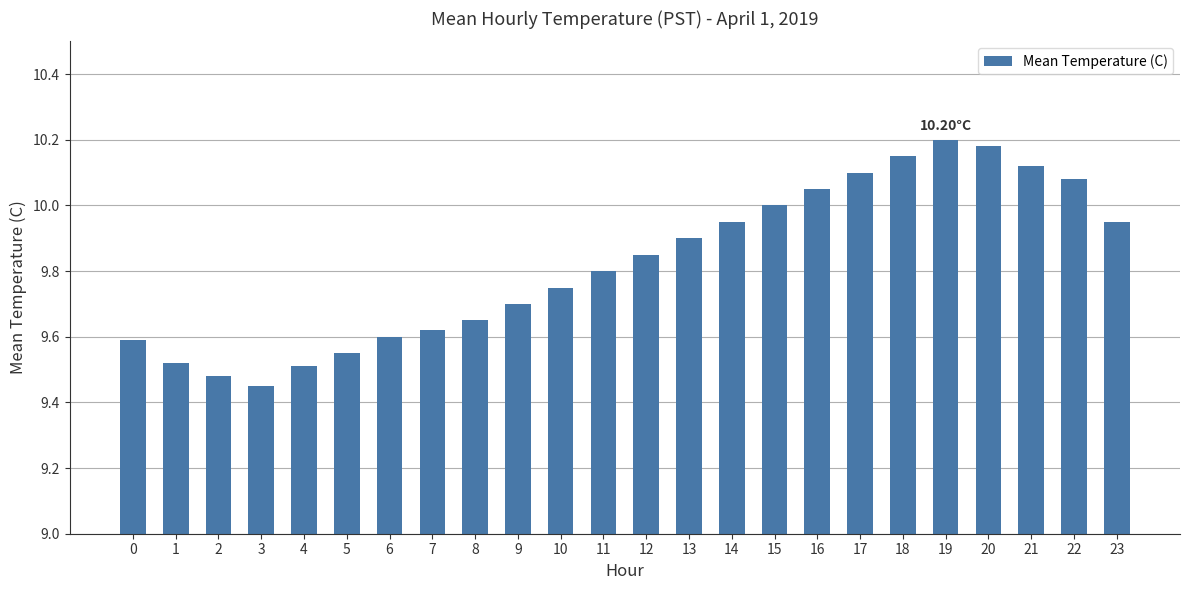

What is the difference between the values at 1 and 20?

0.7